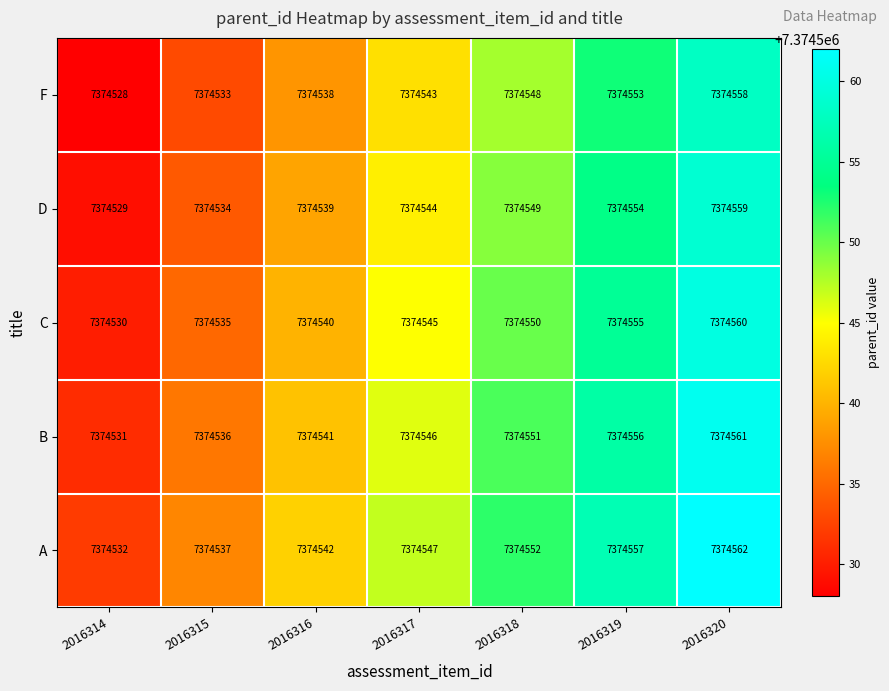

The C series shows 7374535 at 2016315. True or false?

True